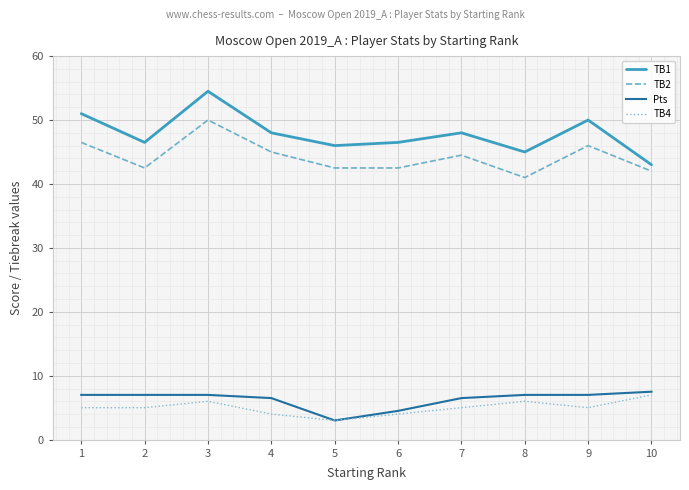

The value of Pts at 1 is 9.2. True or false?

False